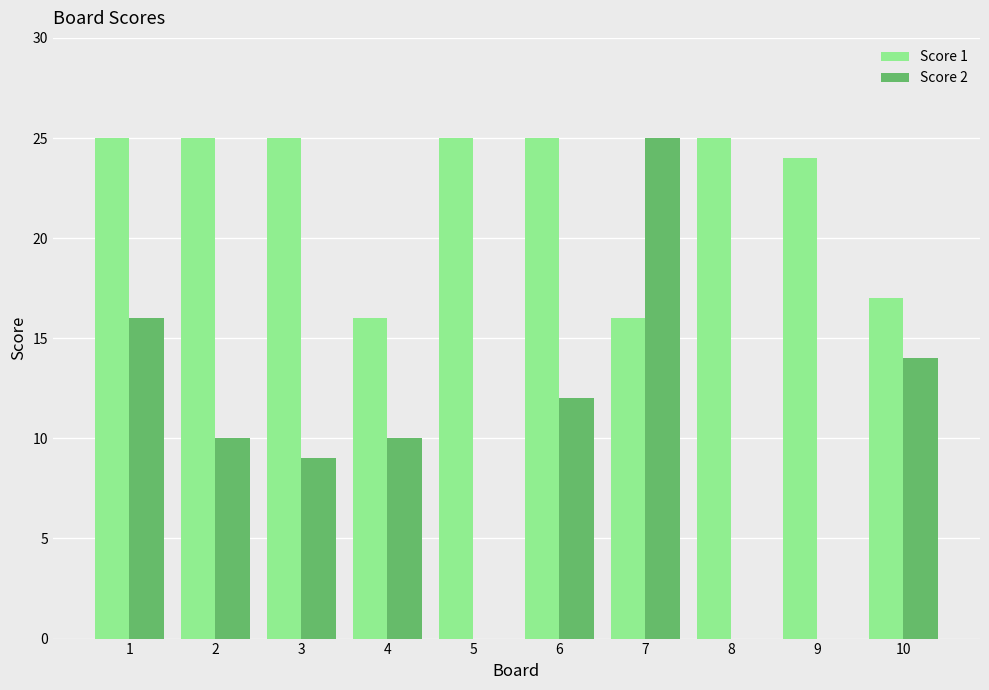

The Score 1 series shows 25 at 5. True or false?

True